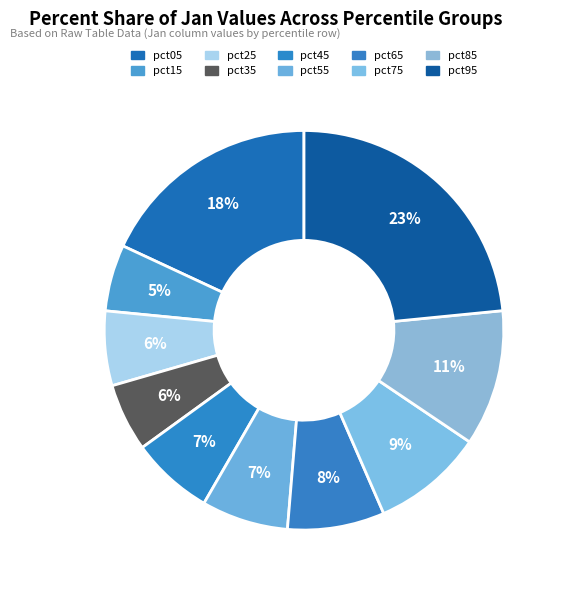

How many slices are in this pie chart?

10